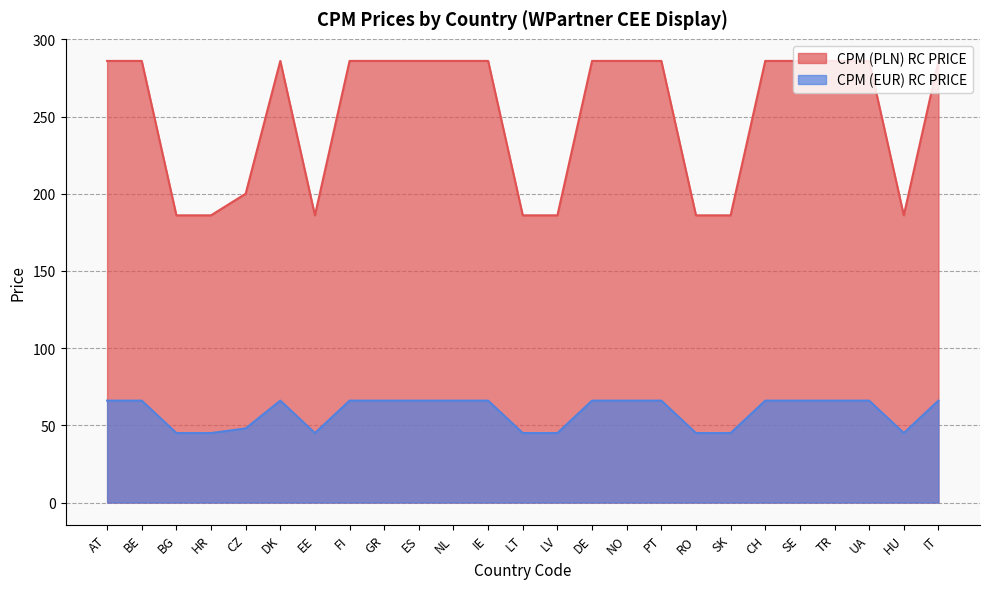

List the series in order of their overall mean, highest first.

CPM (PLN) RC PRICE, CPM (EUR) RC PRICE